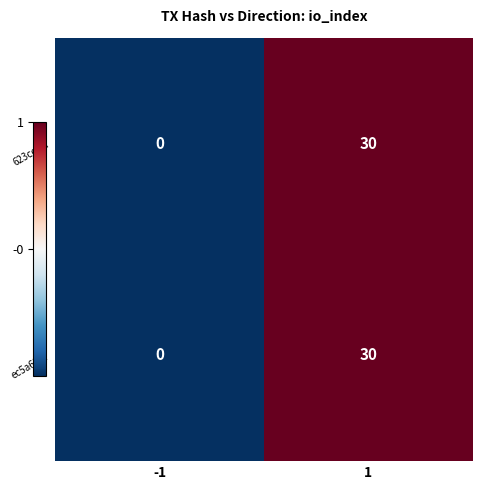

How many series are shown in this chart?

2